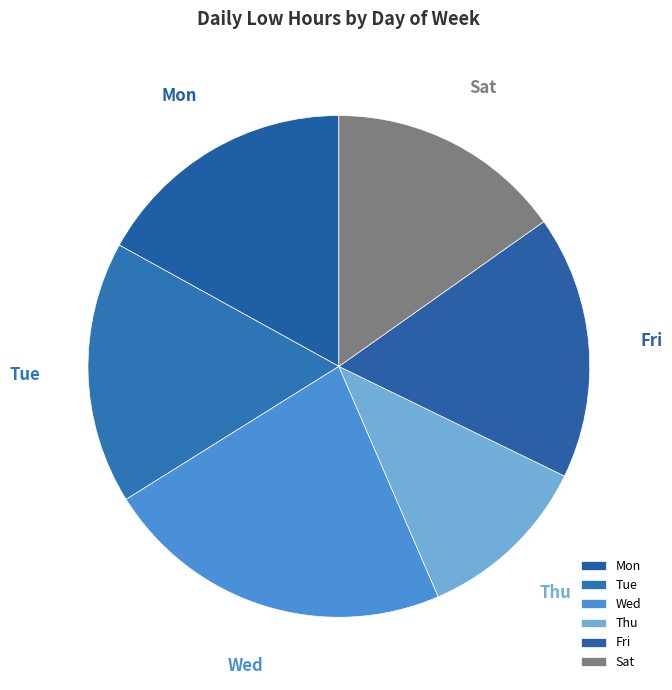

How many slices are in this pie chart?

6